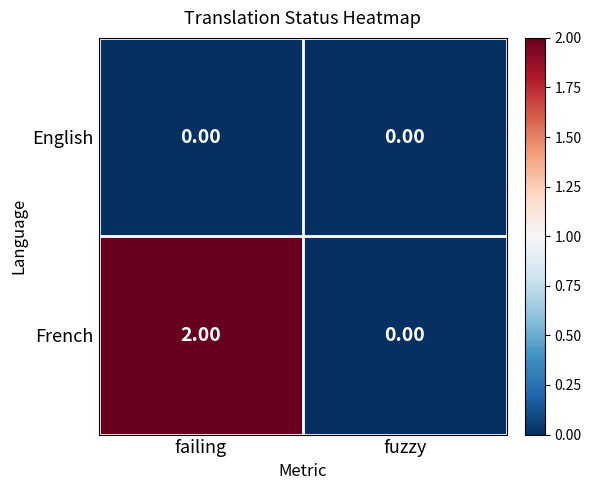

What is the total value across all series at failing?

2